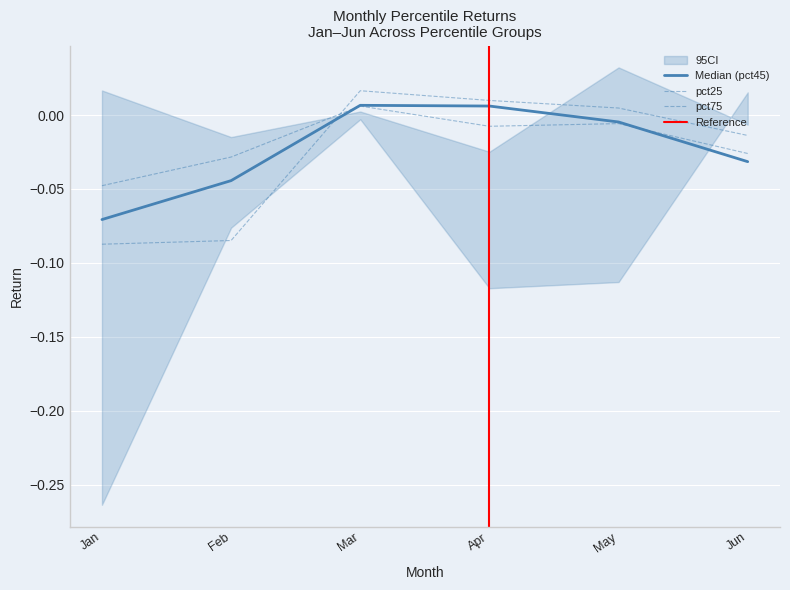

What is the sum of the pct25 values at Apr and Jan?

-0.1